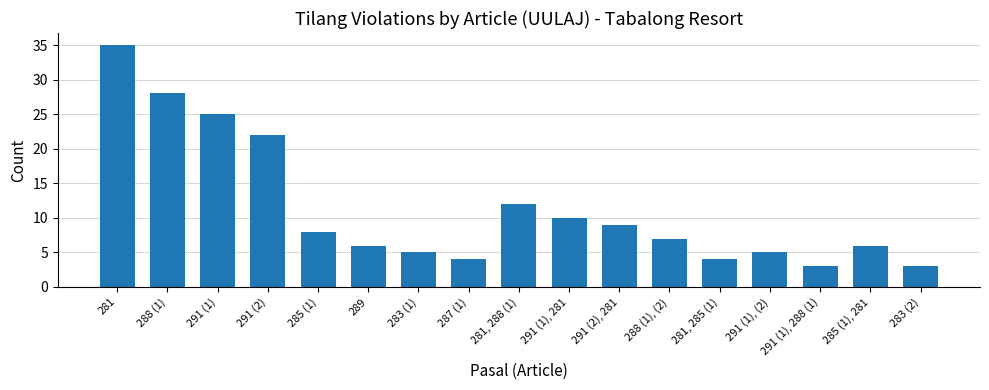

Reading left to right, what are all the values shown in this chart?

35	28	25	22	8	6	5	4	12	10	9	7	4	5	3	6	3